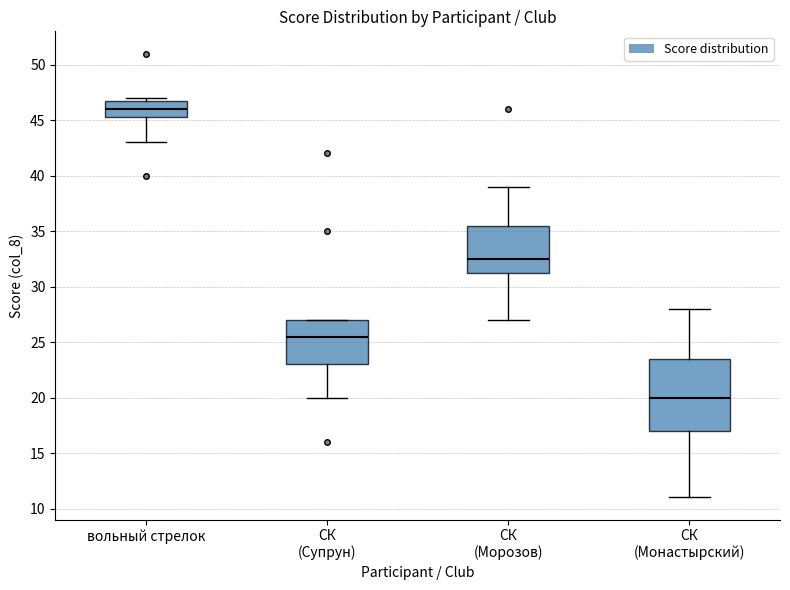

Reading left to right, transcribe this box plot: for each box, give where its median line is, the range the box spans, and where its two whiskers end, as read against the y-axis. The values are not printed on the chart, so give them approximately, as read against the axis.

вольный стрелок: median 46.0, box 45.5 to 47.0, whiskers 43.0 to 47.0 (just above the box's upper edge)
СК (Супрун): median 25.5, box 23.0 to 27.0, whiskers 20.0 to 27.0
СК (Морозов): median 32.5, box 31.5 to 35.5, whiskers 27.0 to 39.0
СК (Монастырский): median 20.0, box 17.0 to 23.5, whiskers 11.0 to 28.0